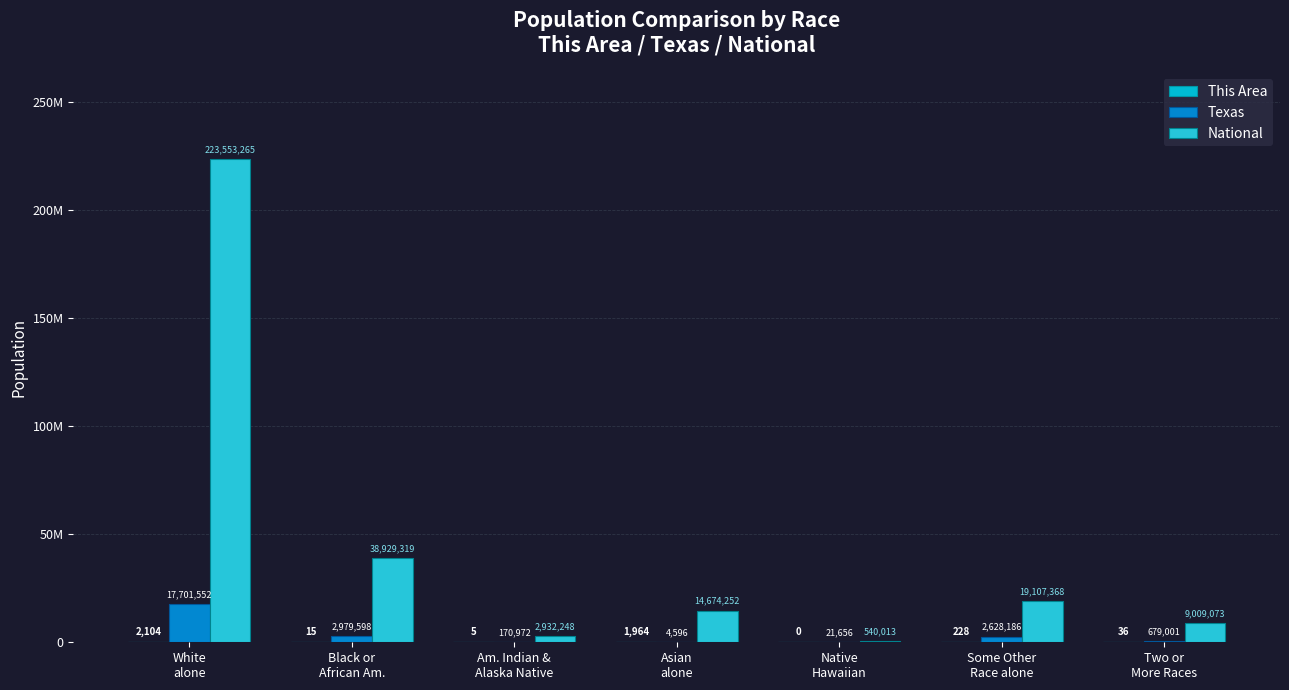

Rank the series at Some Other
Race alone from lowest to highest value.

This Area, Texas, National